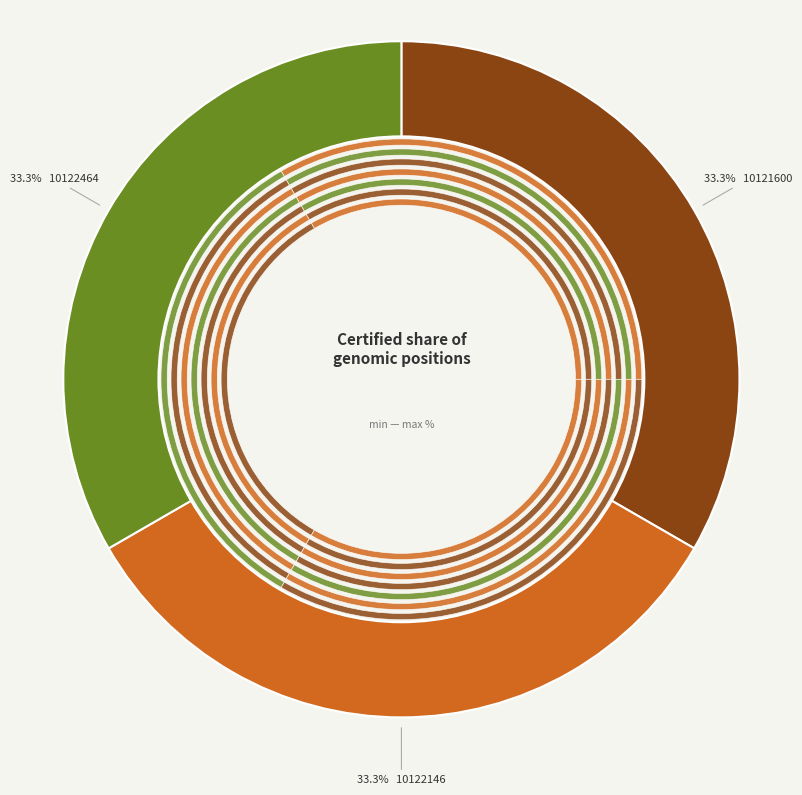

Which slice is the smallest?

10121600